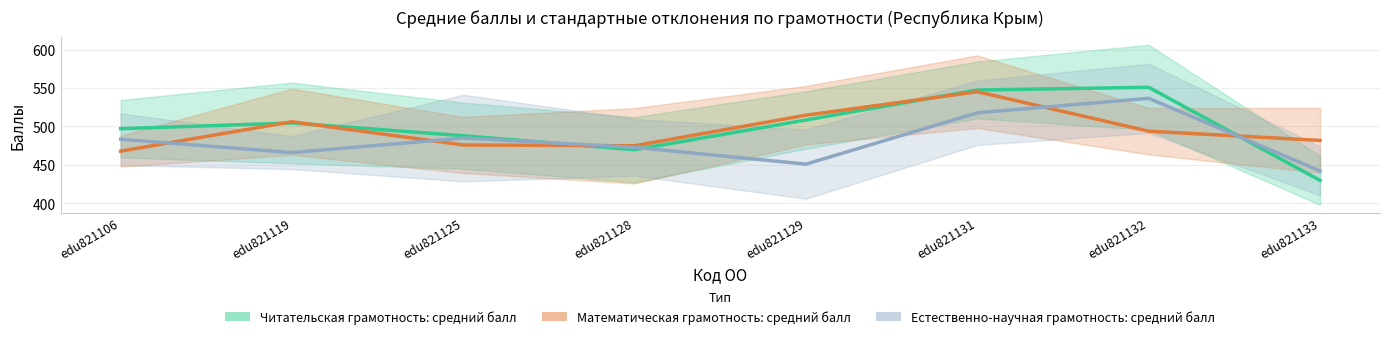

At which label is Читательская грамотность: средний балл closest to 490?

edu821125